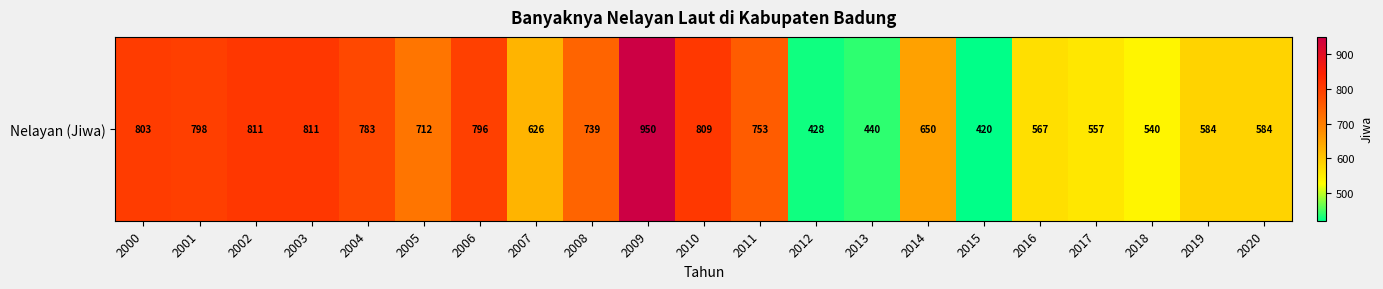

List the labels in order of value, largest first.

2009, 2002, 2003, 2010, 2000, 2001, 2006, 2004, 2011, 2008, 2005, 2014, 2007, 2019, 2020, 2016, 2017, 2018, 2013, 2012, 2015